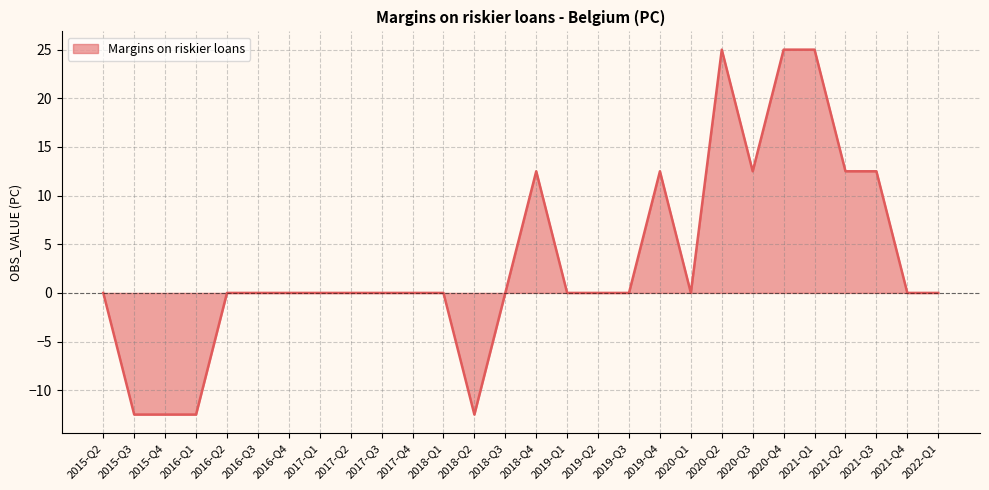

What position from the left is 2016-Q2?

5